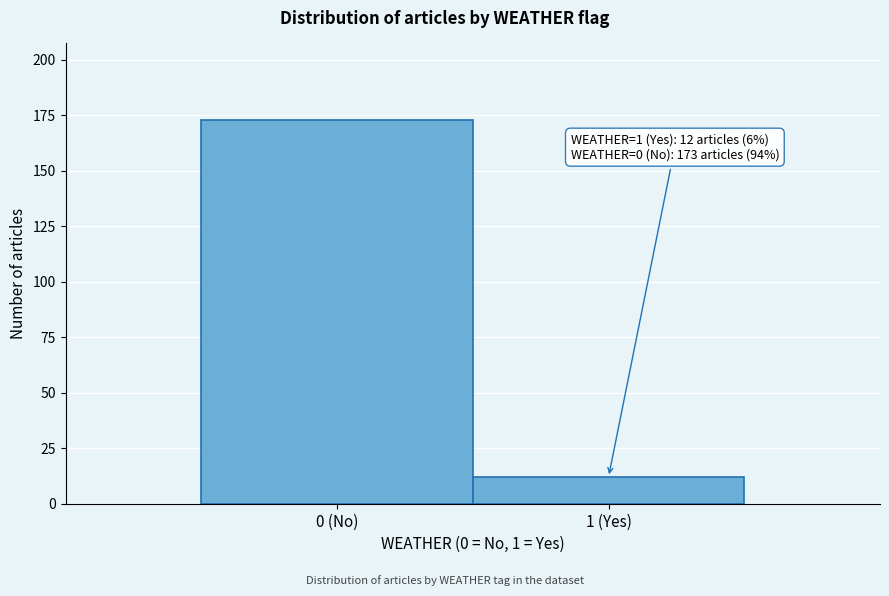

Reading left to right, extract all data points from this chart.

0 (No)=173	1 (Yes)=12